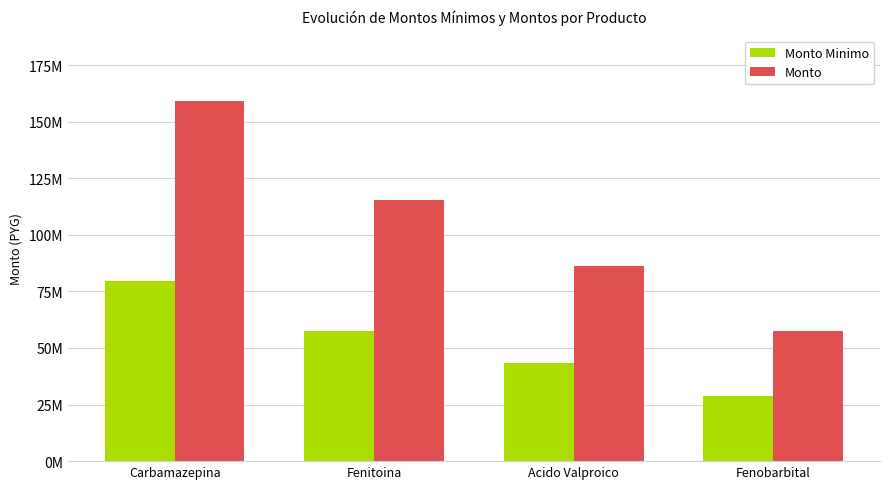

Where does the Monto series first go above 115200000?

Carbamazepina